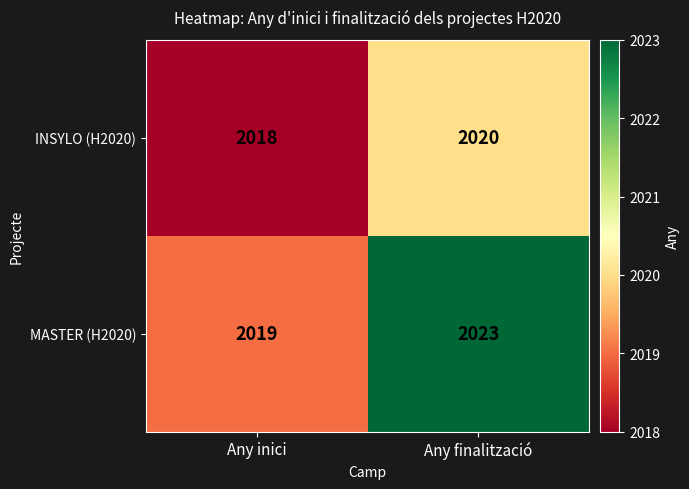

What is the spread (max minus min) of values at Any inici?

1